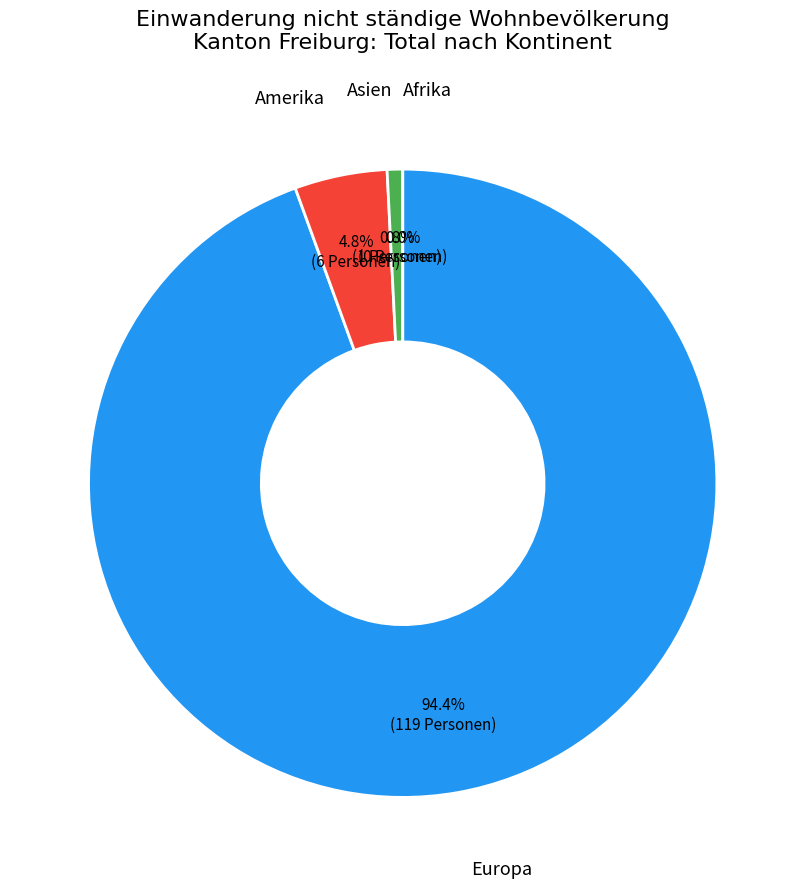

How many segments does this pie chart have?

4